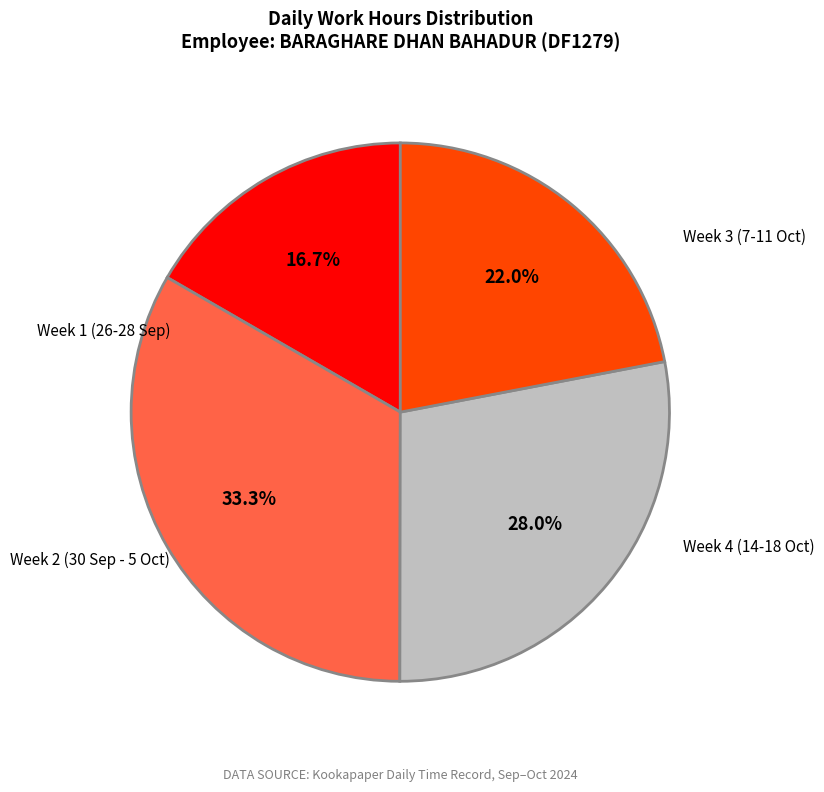

Is there any slice that represents more than half of the pie?

No